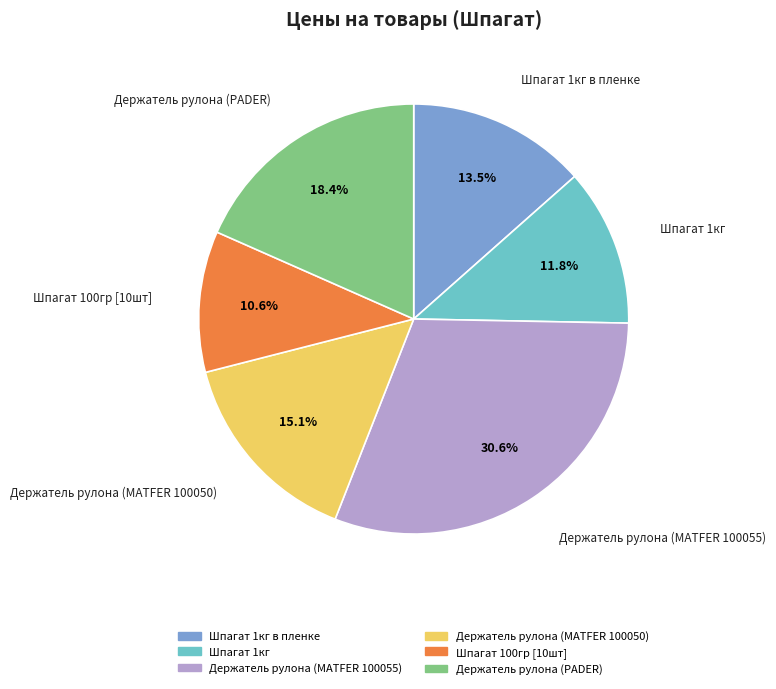

Is there a majority slice in this chart?

No